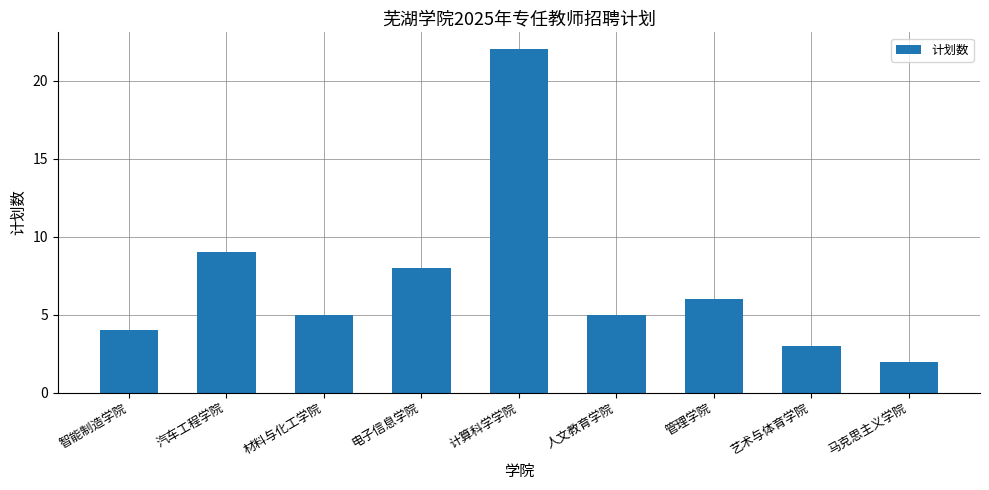

The value at 管理学院 is 6. True or false?

True